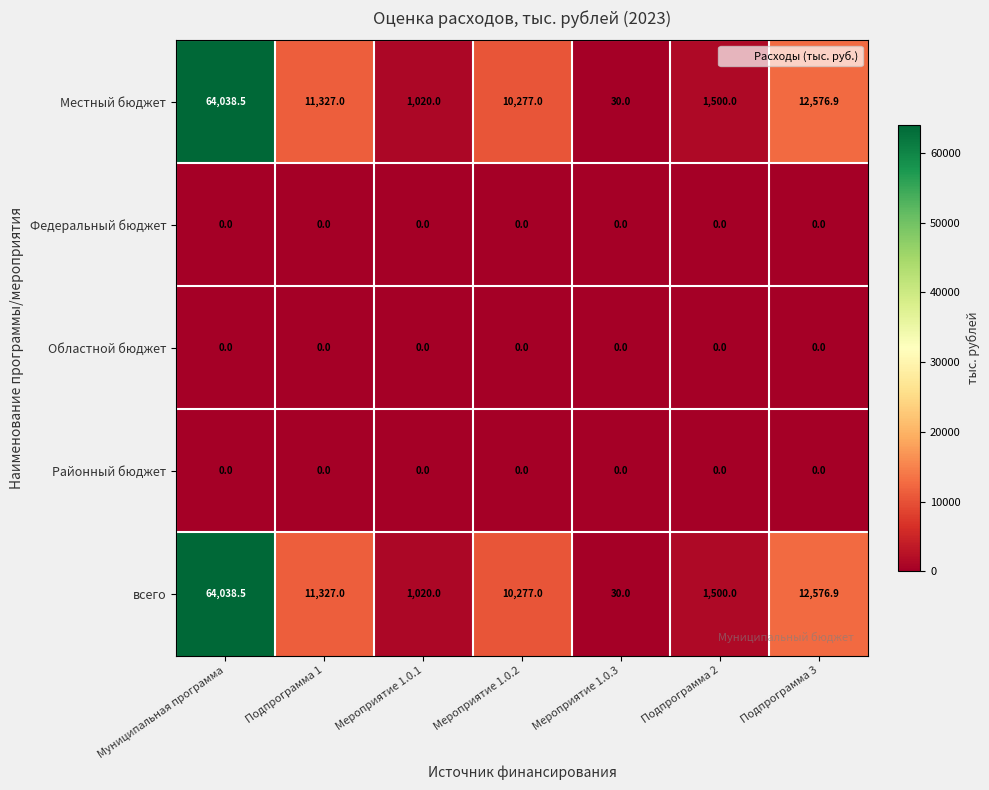

What is the spread (max minus min) of values at Подпрограмма 1?

11327.0